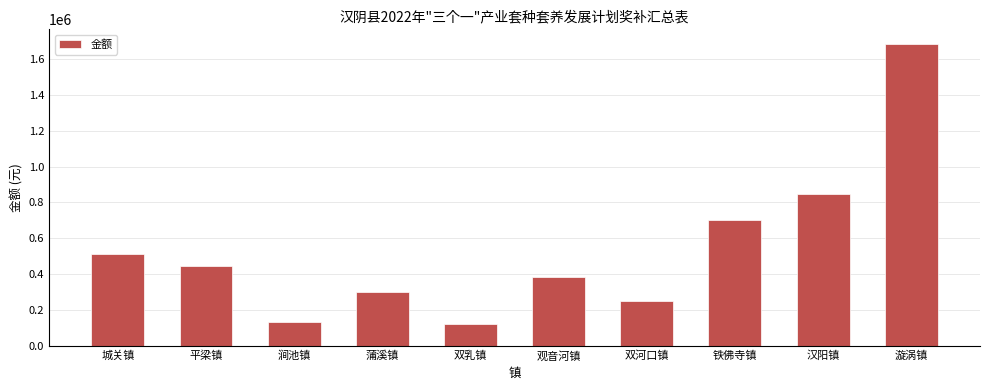

What is the change in value from 双乳镇 to 汉阳镇?

+723500